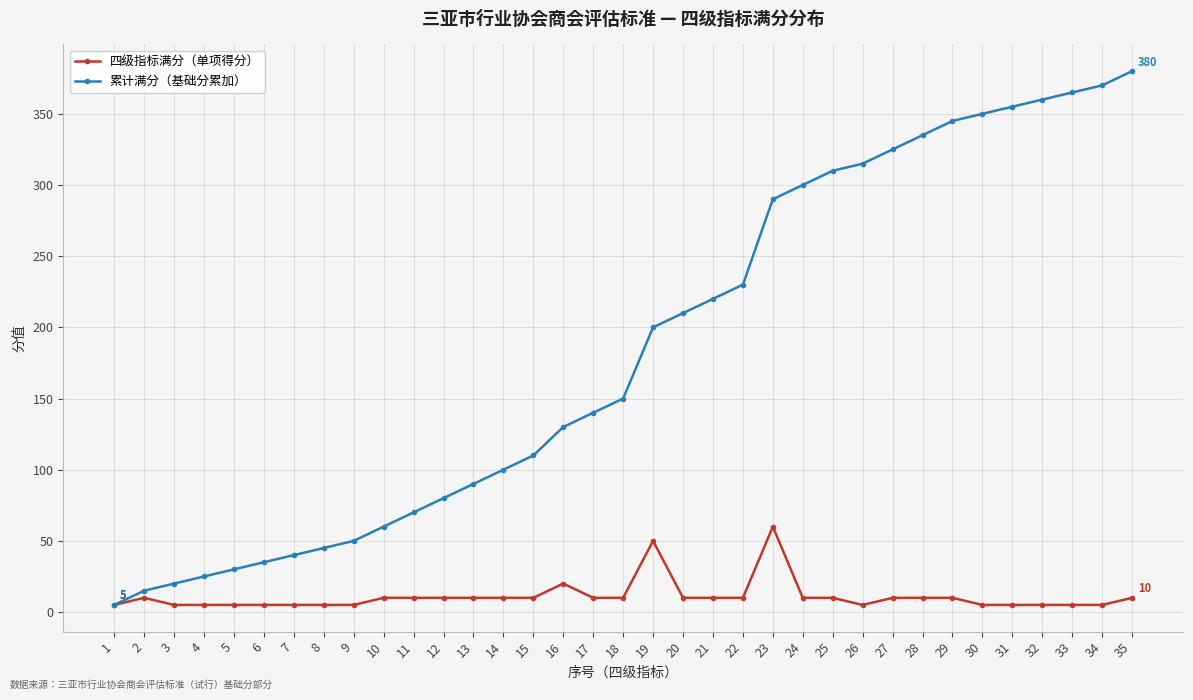

True or false: 累计满分（基础分累加） has more than 2 interior local peaks.

False